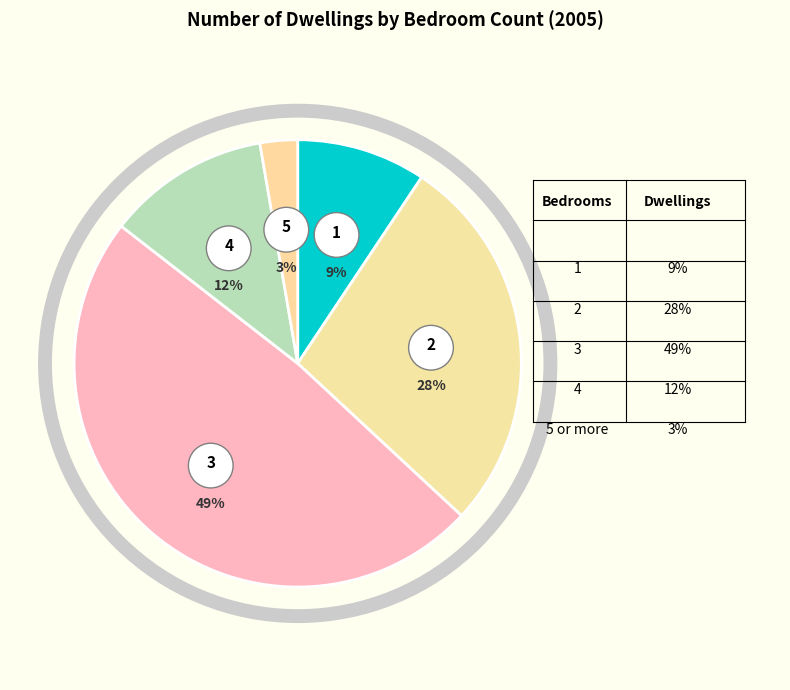

Count the number of slices in the pie.

5